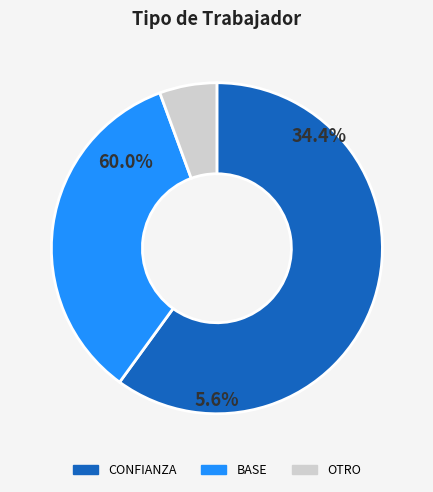

What is the largest slice in the pie chart?

CONFIANZA